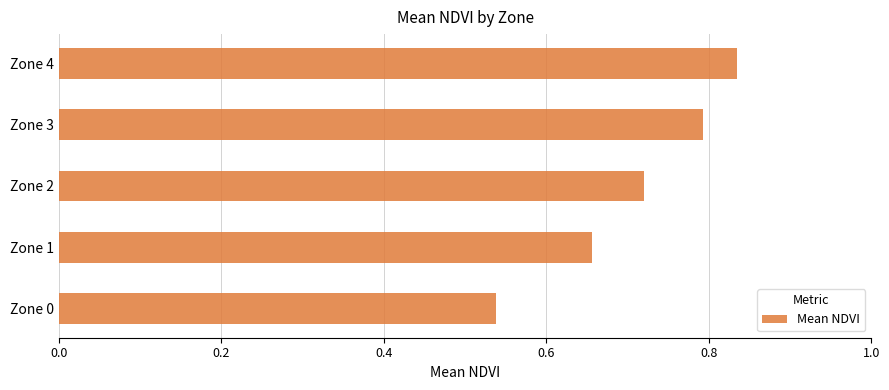

What is the sum of all values?

3.5